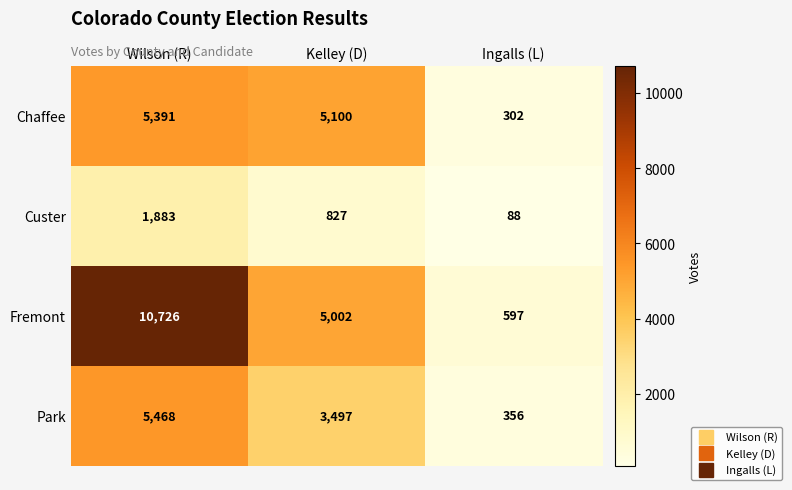

Read the Chaffee value at Wilson (R), to the nearest 100.

5400